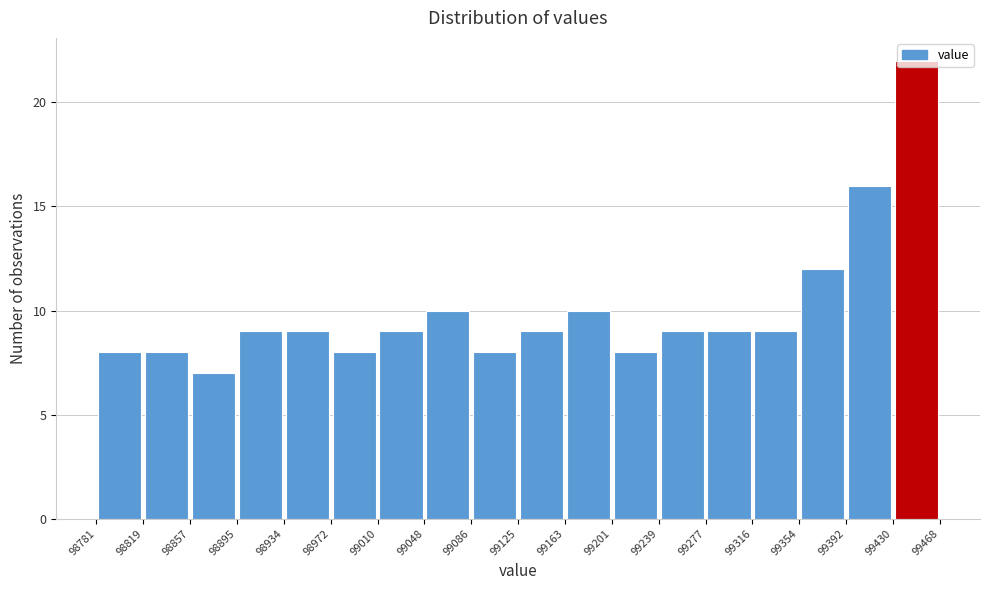

Reading left to right, list every bar in this chart as the range it spans on the x-axis followed by its height. The values are not printed on the chart, so give them approximately, as read against the axis.

98781 to 98819: 8
98819 to 98857: 8
98857 to 98895: 7
98895 to 98934: 9
98934 to 98972: 9
98972 to 99010: 8
99010 to 99048: 9
99048 to 99086: 10
99086 to 99125: 8
99125 to 99163: 9
99163 to 99201: 10
99201 to 99239: 8
99239 to 99277: 9
99277 to 99316: 9
99316 to 99354: 9
99354 to 99392: 12
99392 to 99430: 16
99430 to 99468: 22